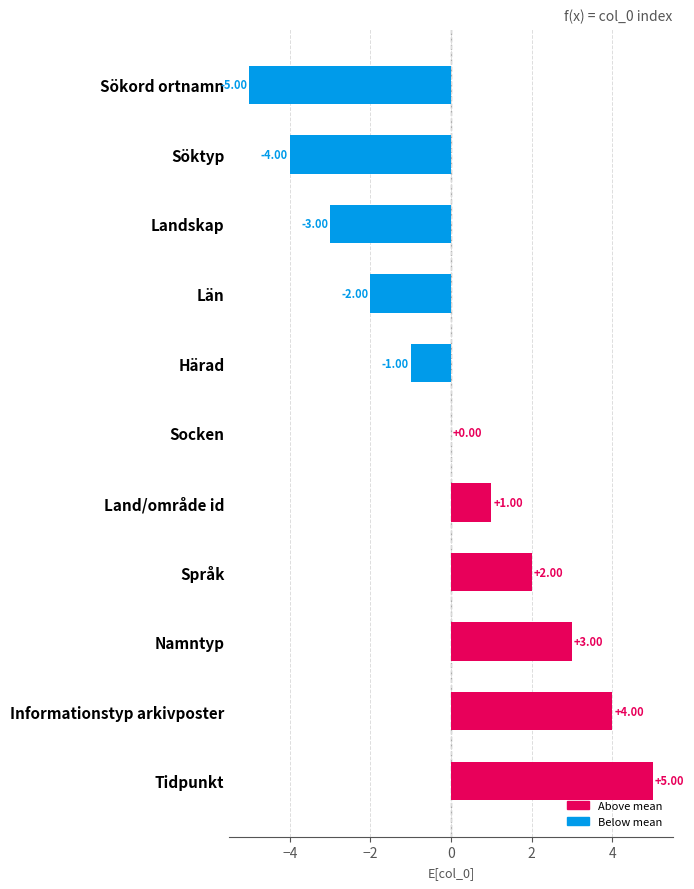

Which label corresponds to the largest value in the chart?

Tidpunkt